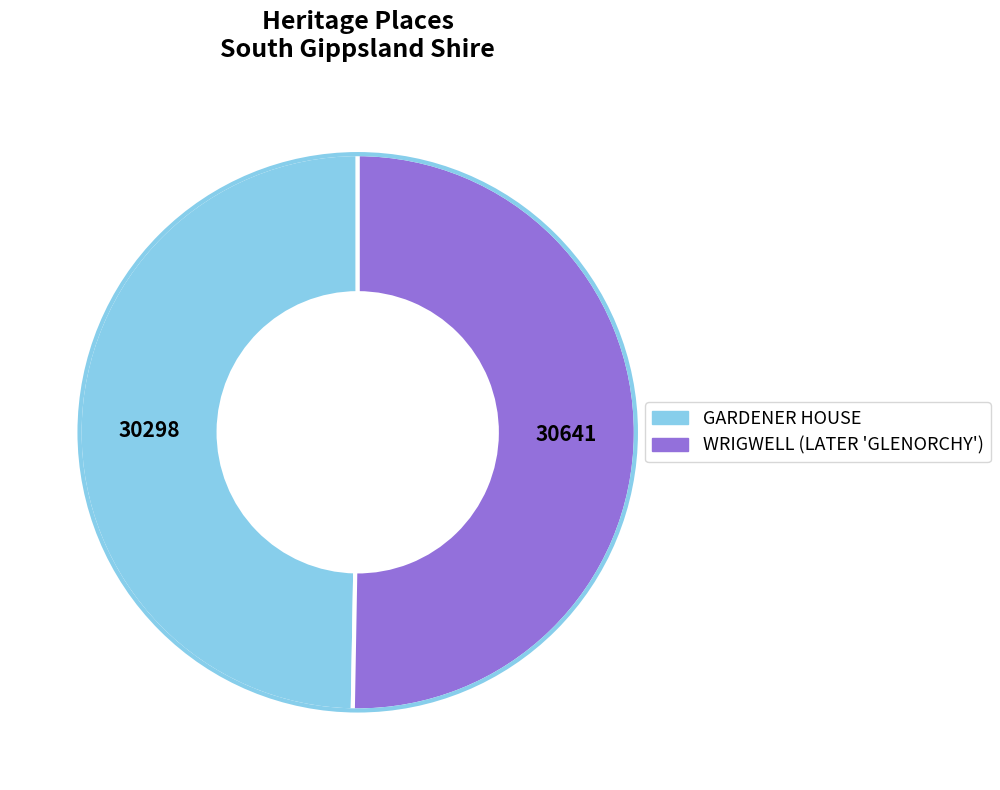

Count the number of slices in the pie.

2